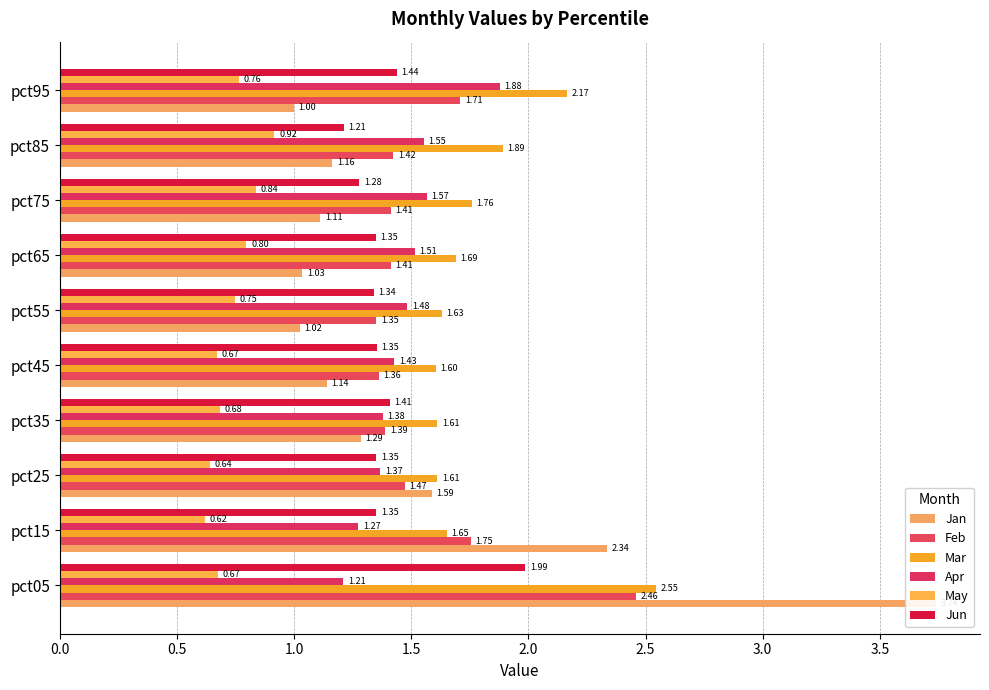

The value of Mar at pct75 is 0.4. True or false?

False